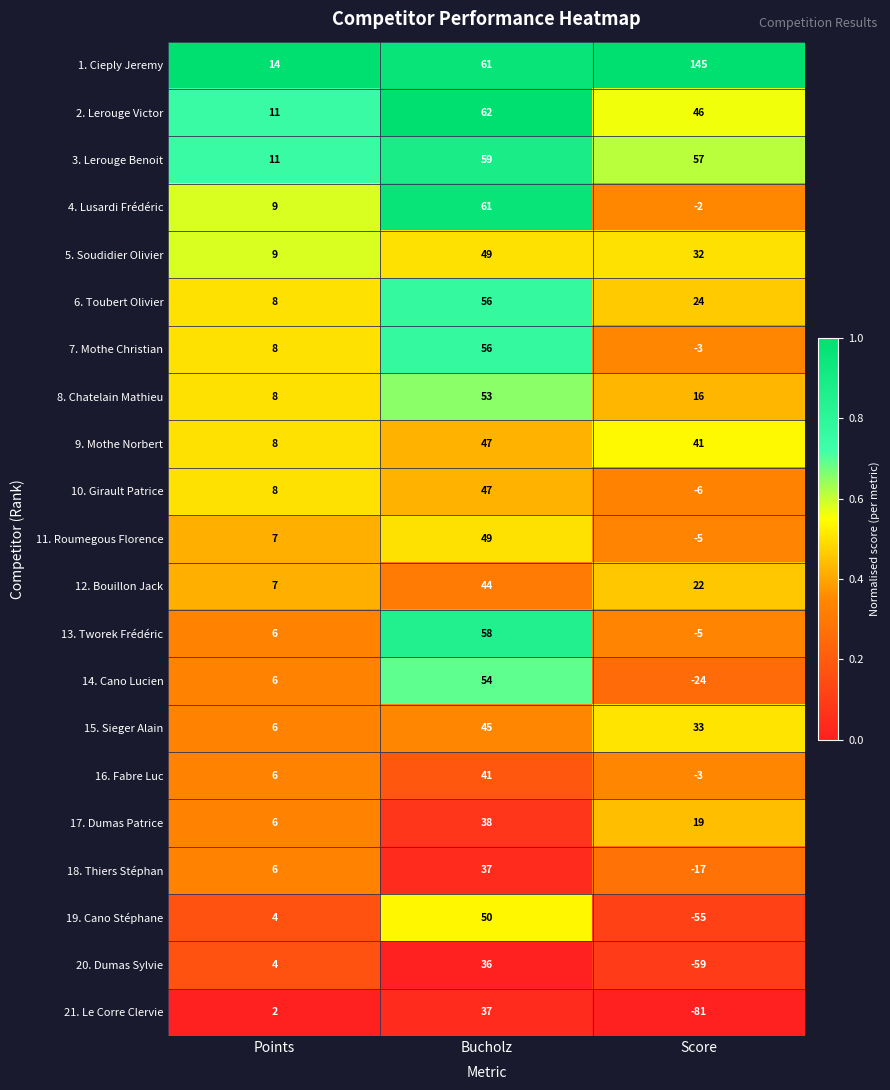

Rank the categories by 20. Dumas Sylvie value from highest to lowest.

Bucholz, Points, Score